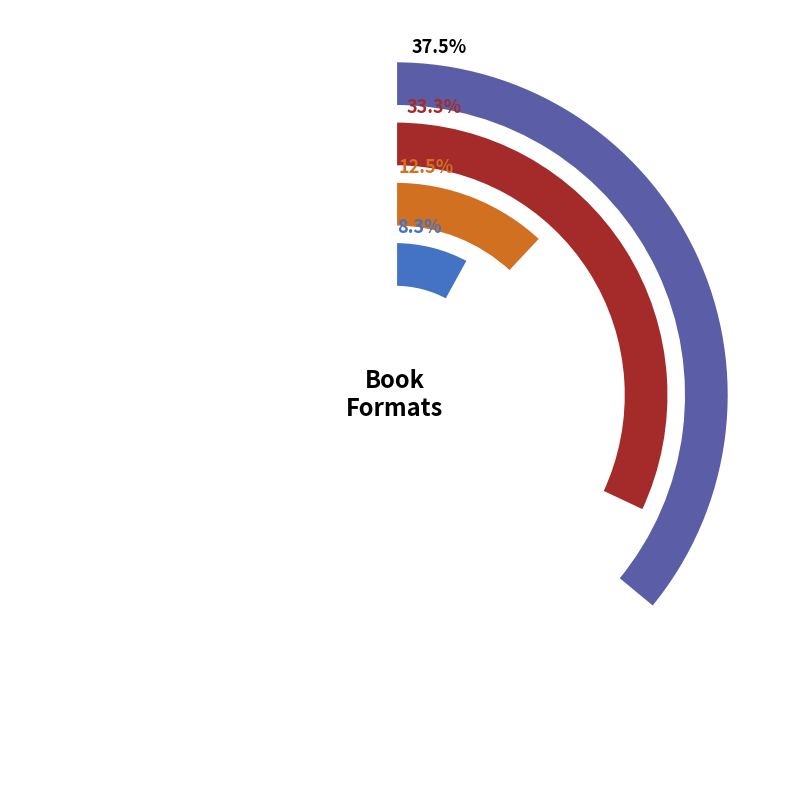

Is there a majority slice in this chart?

No